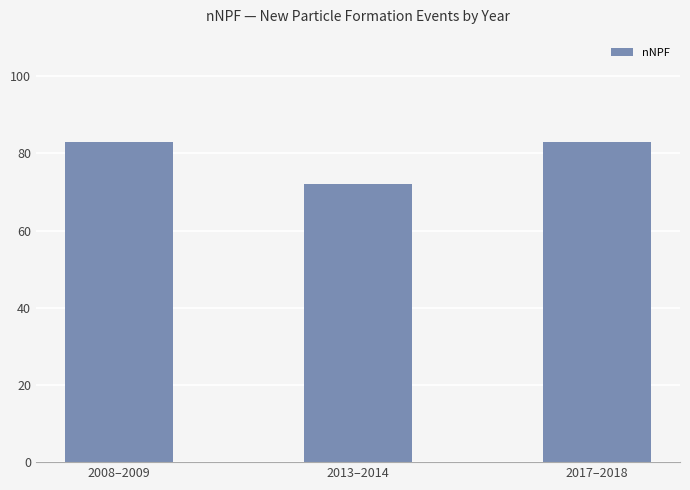

Which has a higher value, 2017–2018 or 2013–2014?

2017–2018